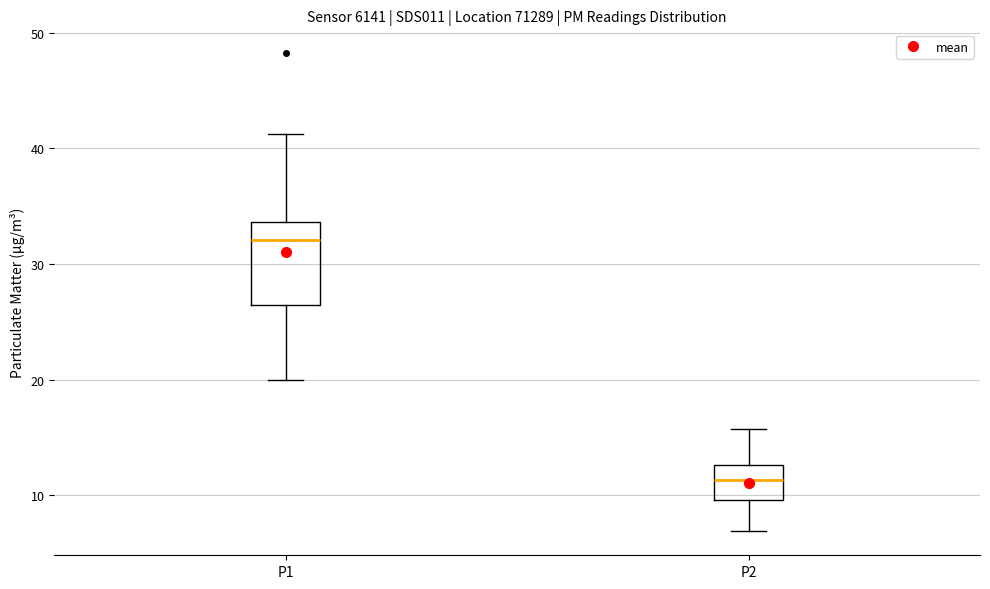

Which box has the highest median line?

P1